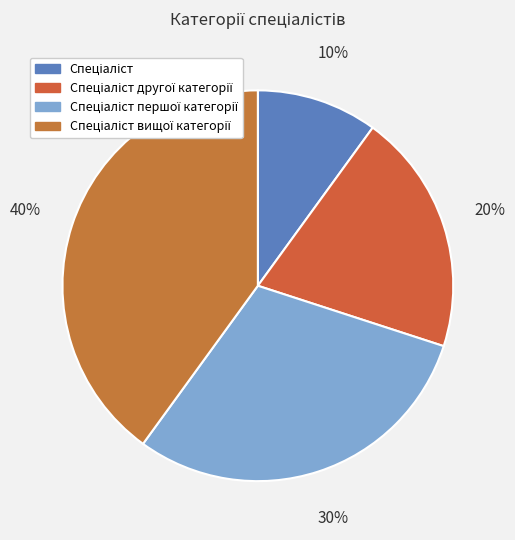

Is Спеціаліст другої категорії the majority of the pie?

No